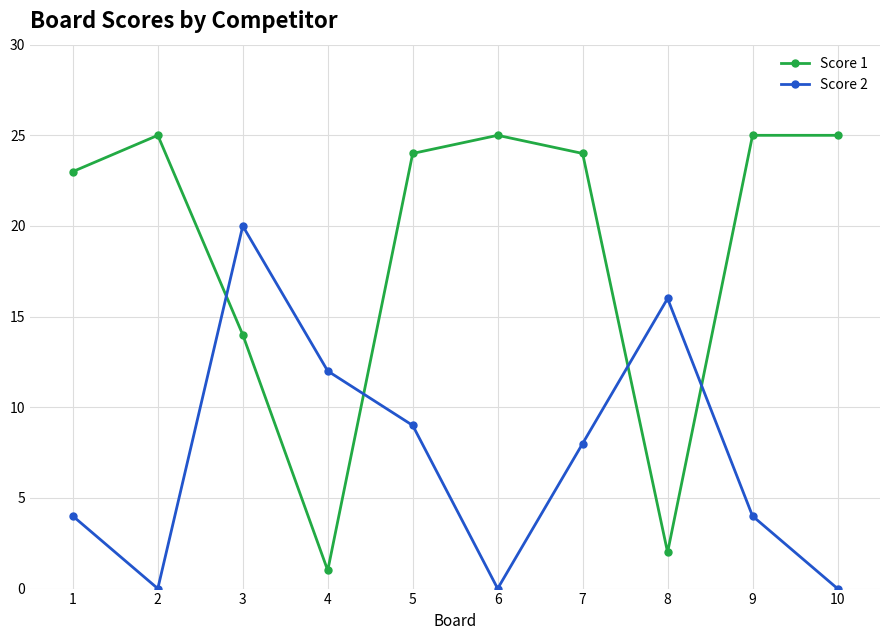

What is the value of the Score 1 point at the 3rd from the left?

14